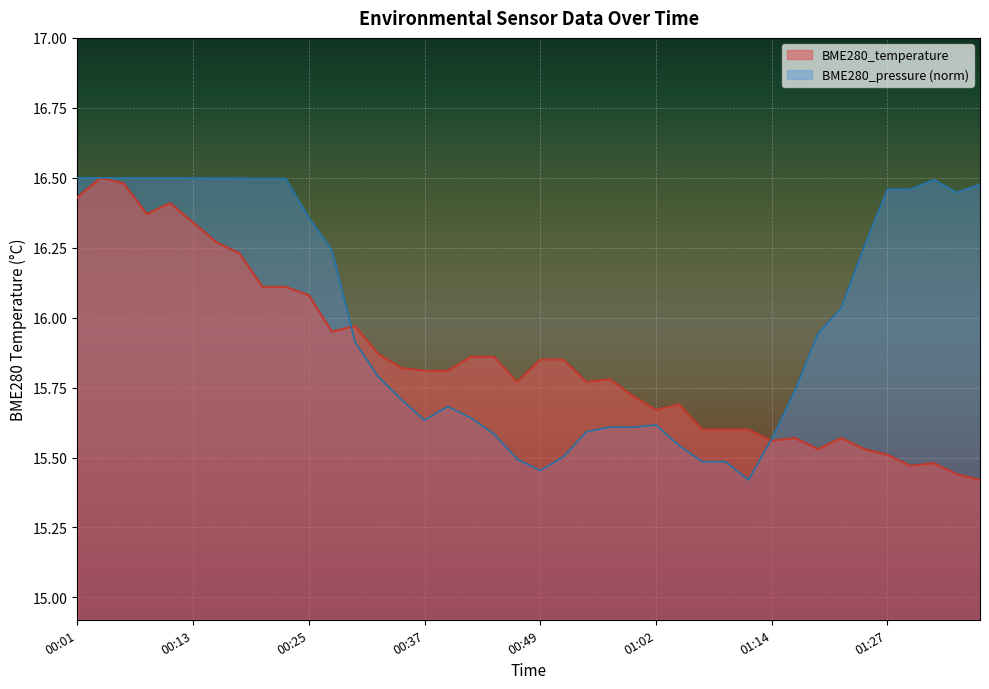

What is the difference between the second highest and minimum values?

1.1